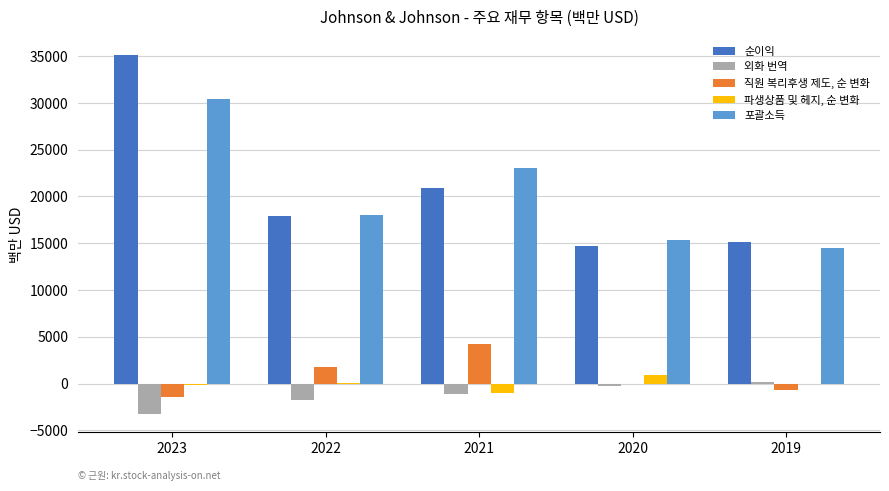

How many series are shown in this chart?

5